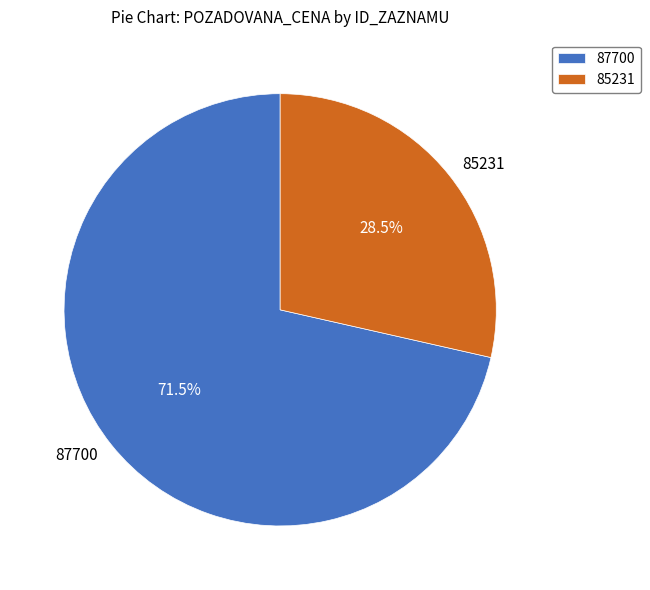

Count the number of slices in the pie.

2